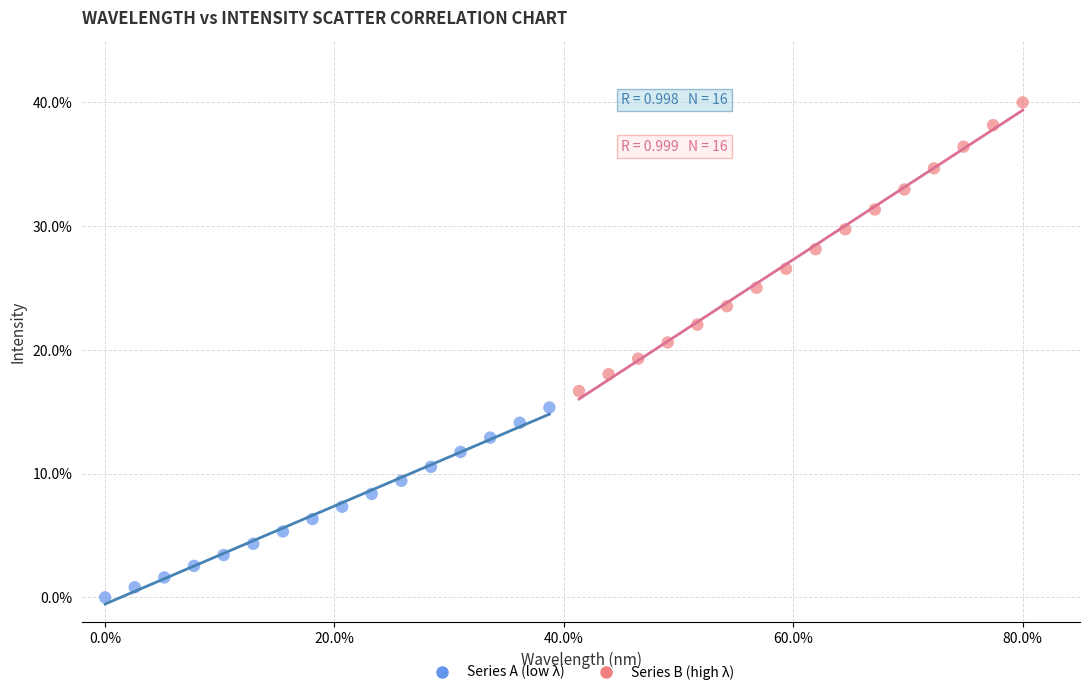

Which series reaches the maximum Y coordinate?

Series B (high λ)